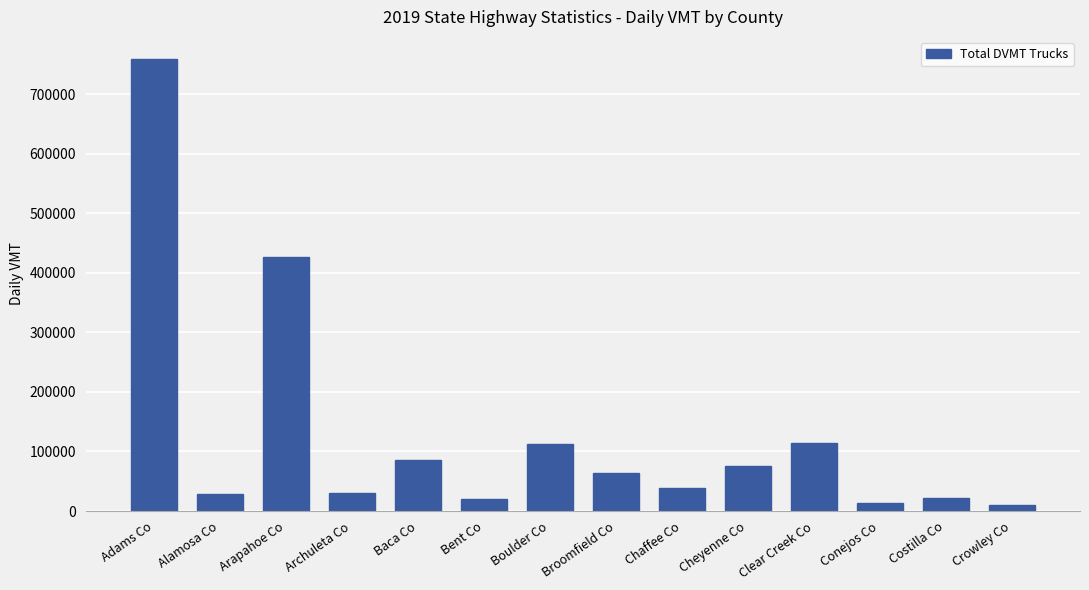

How many series are shown in this chart?

1